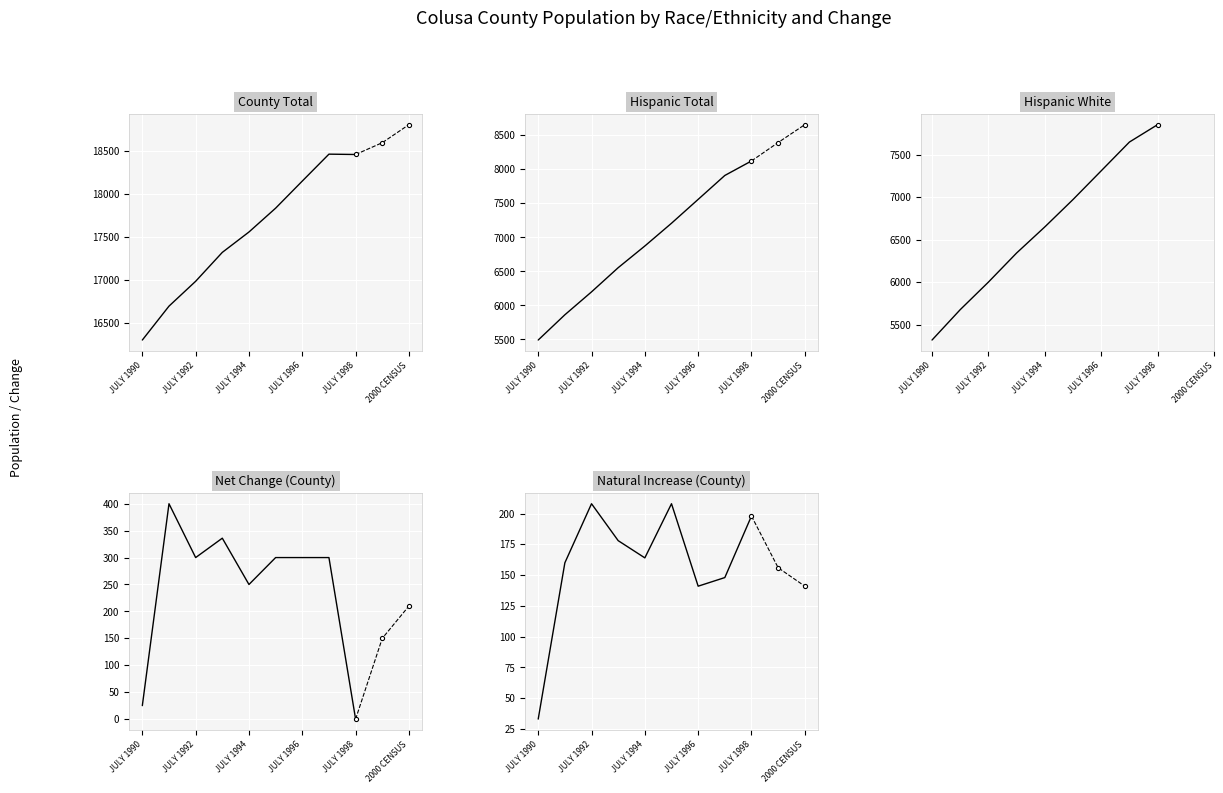

What is the difference between the maximum and second lowest values in the Net Change (County) series?

375.0